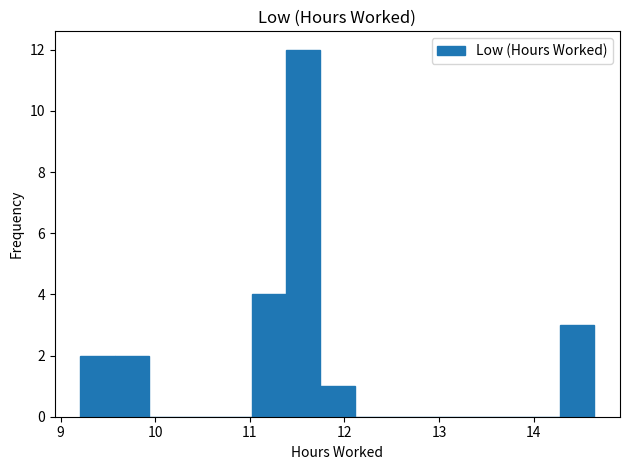

Around what value on the x-axis is the tallest bar? Give the approximate position of its centre, as read against the axis.

11.6